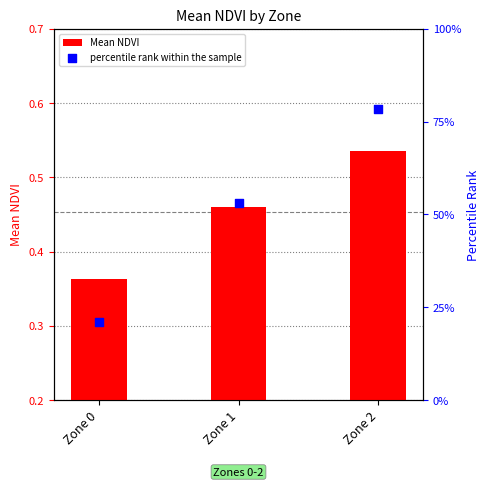

Is the value of percentile rank within the sample at Zone 2 greater than the value of Mean NDVI at Zone 1?

Yes